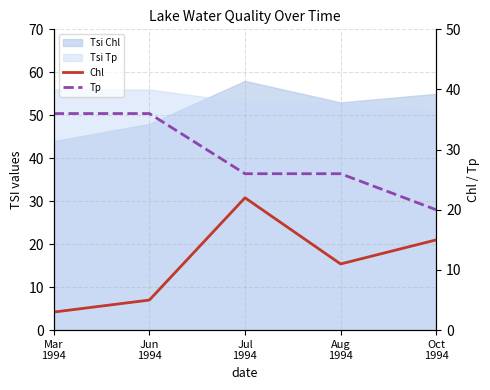

Between Jun
1994 and Aug
1994, which series saw the biggest shift?

Tp